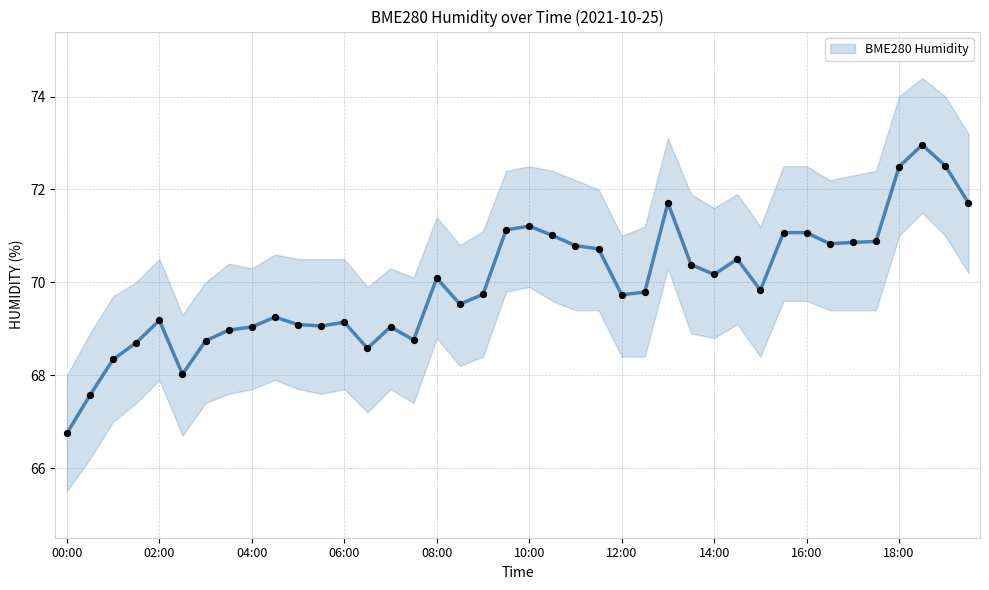

What is the change in value from 19 to 25?

-1.3